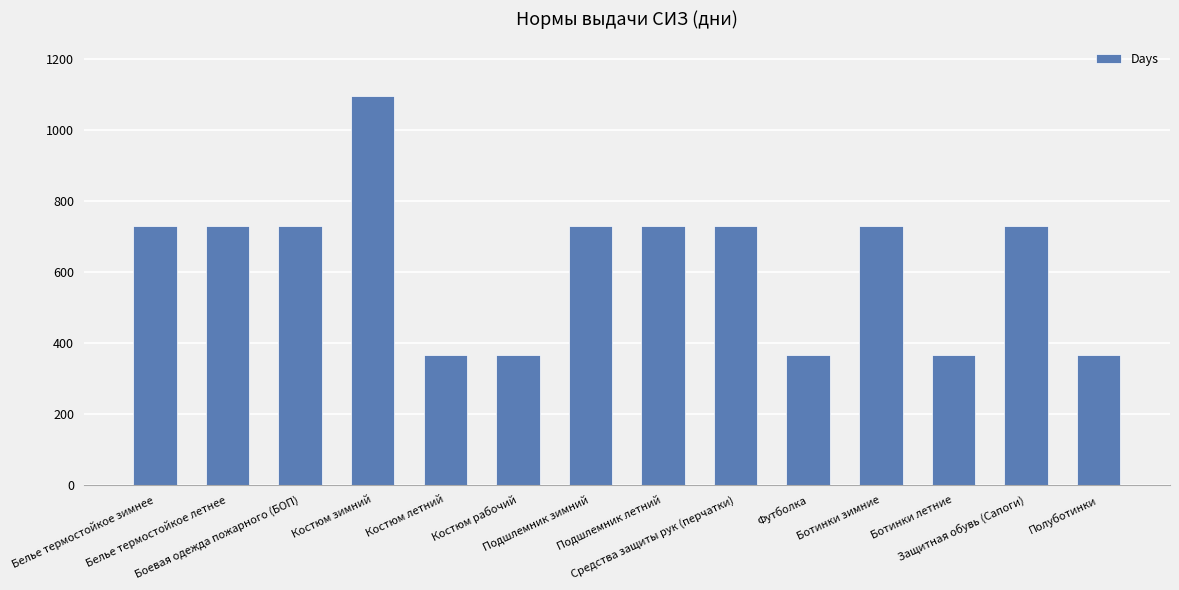

Reading left to right, list all the values displayed in this chart.

Белье термостойкое зимнее=730	Белье термостойкое летнее=730	Боевая одежда пожарного (БОП)=730	Костюм зимний=1095	Костюм летний=365	Костюм рабочий=365	Подшлемник зимний=730	Подшлемник летний=730	Средства защиты рук (перчатки)=730	Футболка=365	Ботинки зимние=730	Ботинки летние=365	Защитная обувь (Сапоги)=730	Полуботинки=365